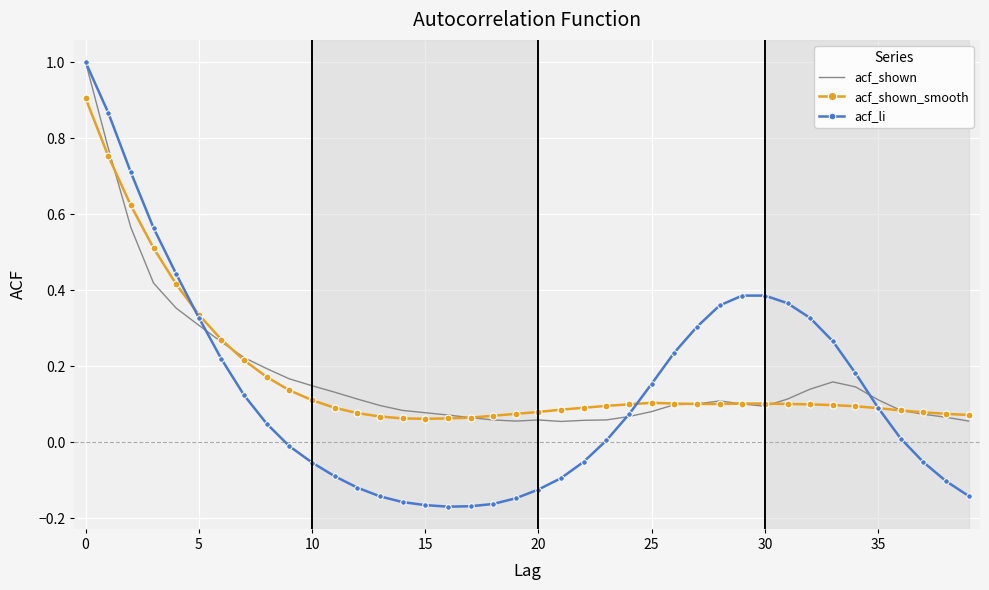

Which series has the widest spread of values?

acf_li